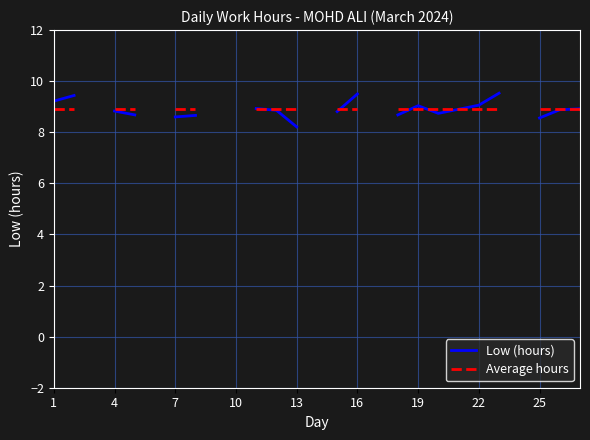

What is the smallest value displayed?

8.2